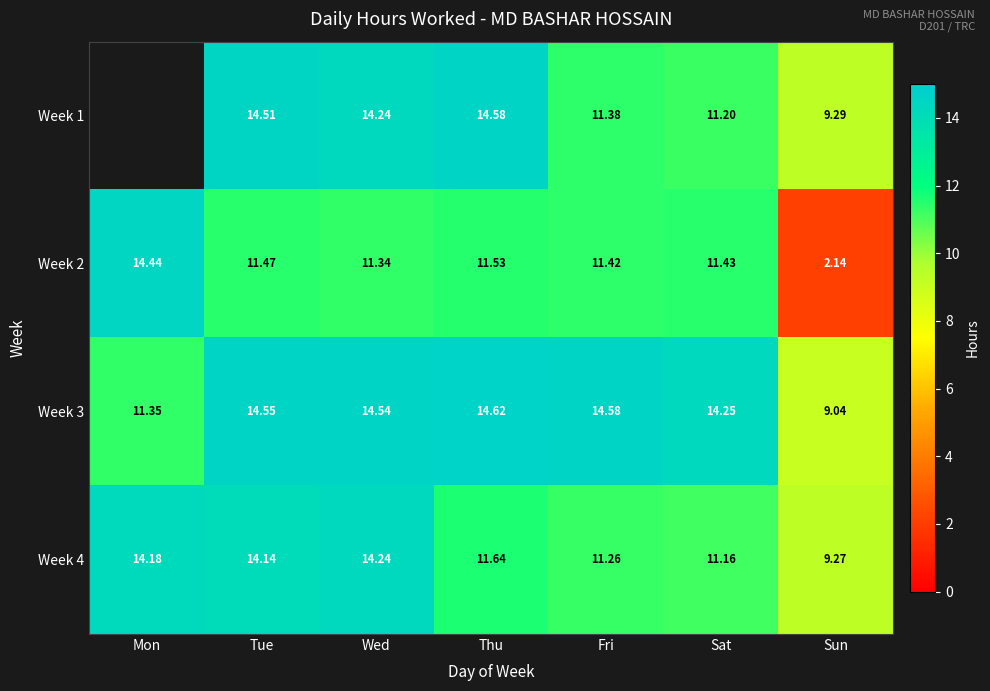

What is the average value of the Week 4 series?

12.3